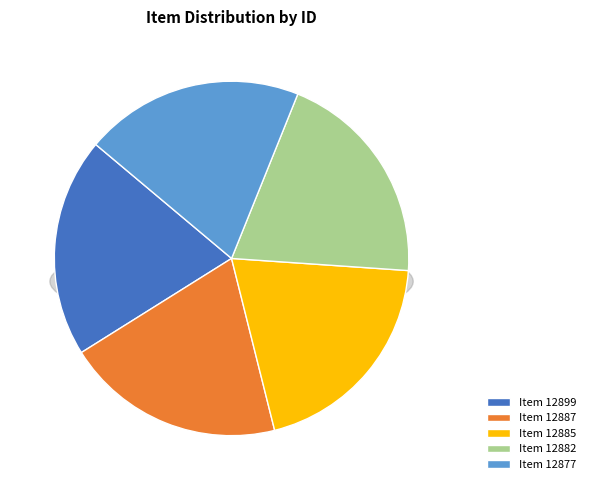

Do Item 12887 and Item 12882 together represent more than half of the pie?

No